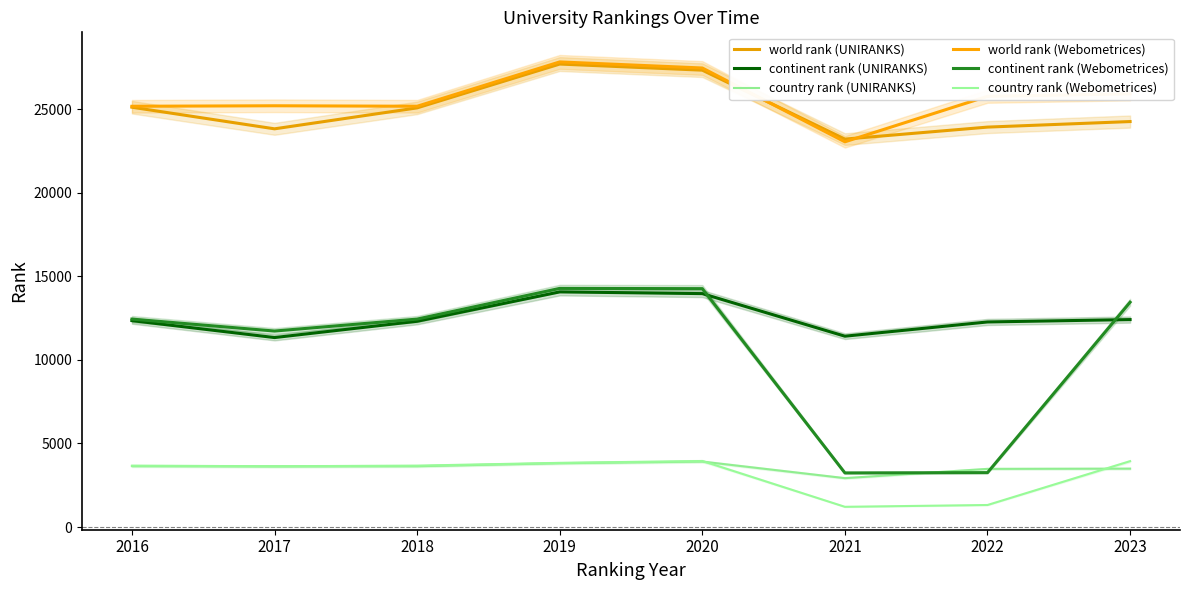

Which has a higher value, 2022 or 2020?

2020